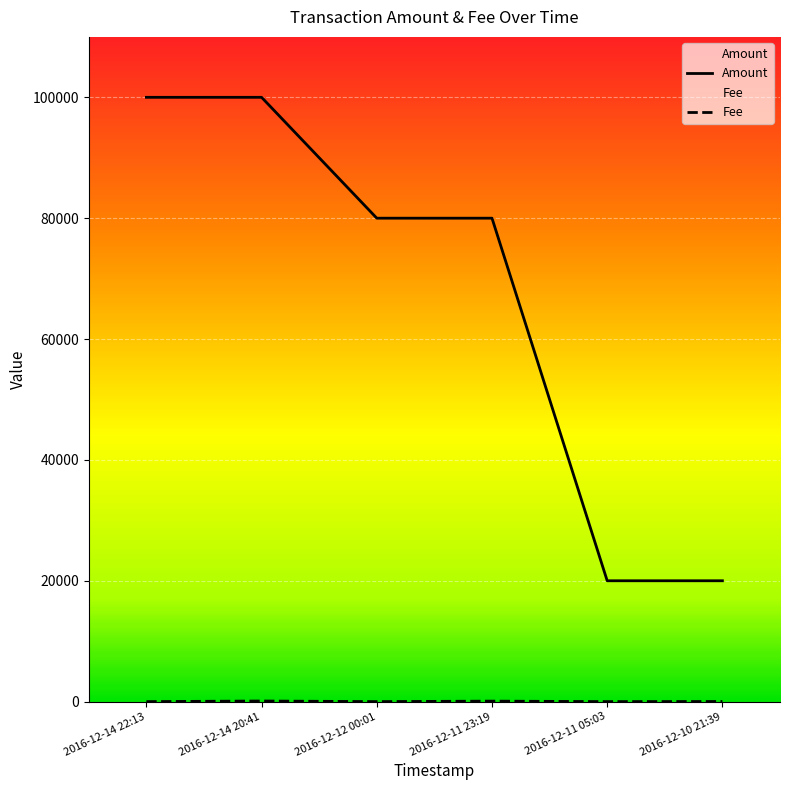

Which series has the largest total across all categories?

Amount